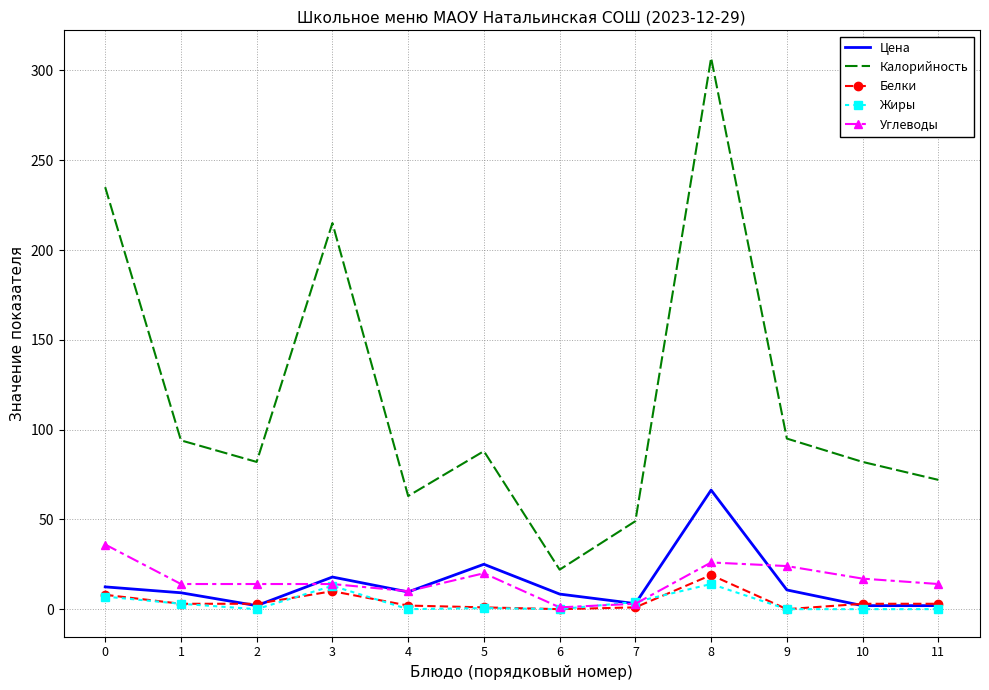

What is the spread (max minus min) of values at 0?

228.0